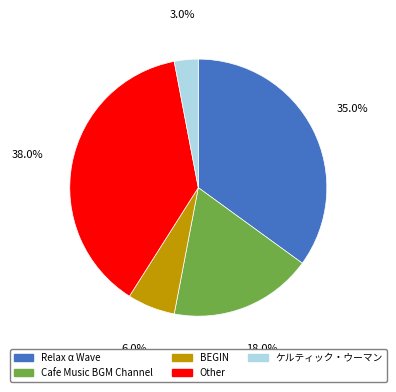

Does any single category account for the majority?

No